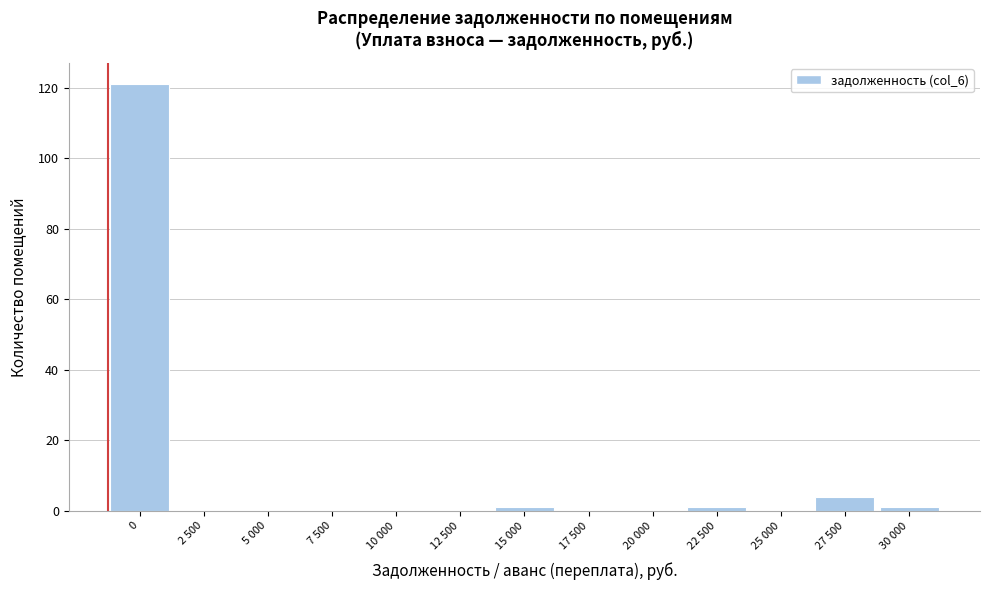

Reading left to right, transcribe all the data shown in this chart.

0=121	2 500=0	5 000=0	7 500=0	10 000=0	12 500=0	15 000=1	17 500=0	20 000=0	22 500=1	25 000=0	27 500=4	30 000=1